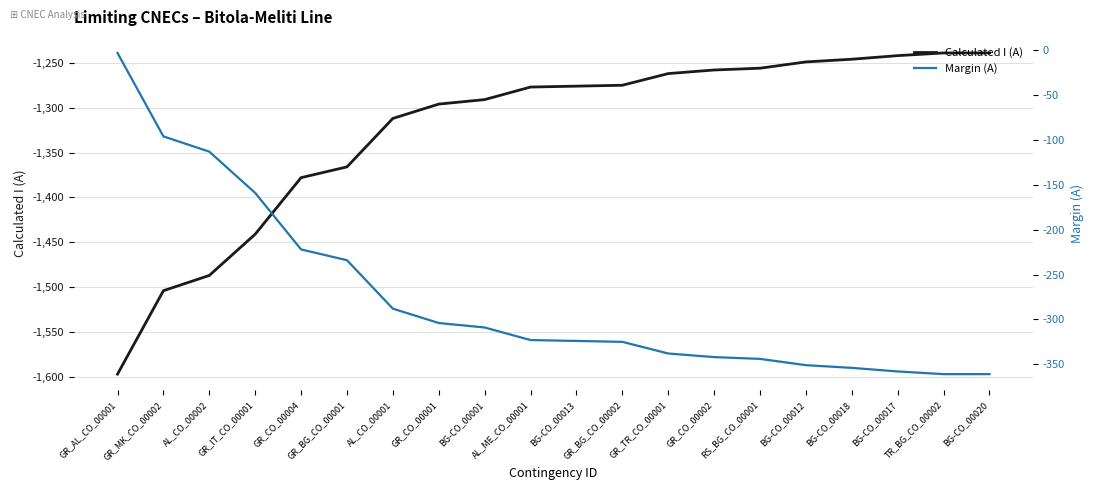

Count the number of data series in this chart.

2